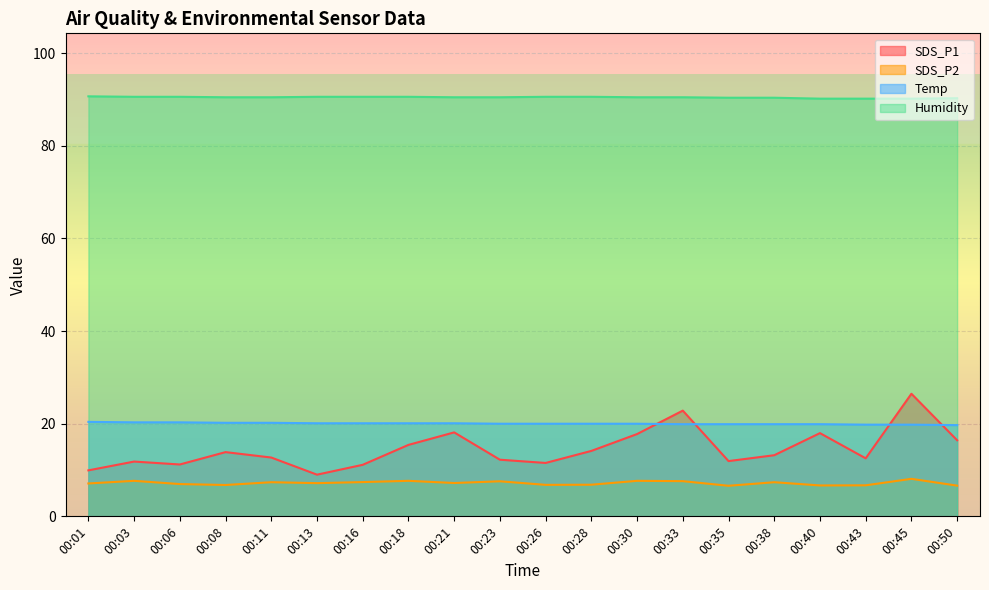

What is the difference between the maximum and minimum values in the SDS_P1 series?

17.5